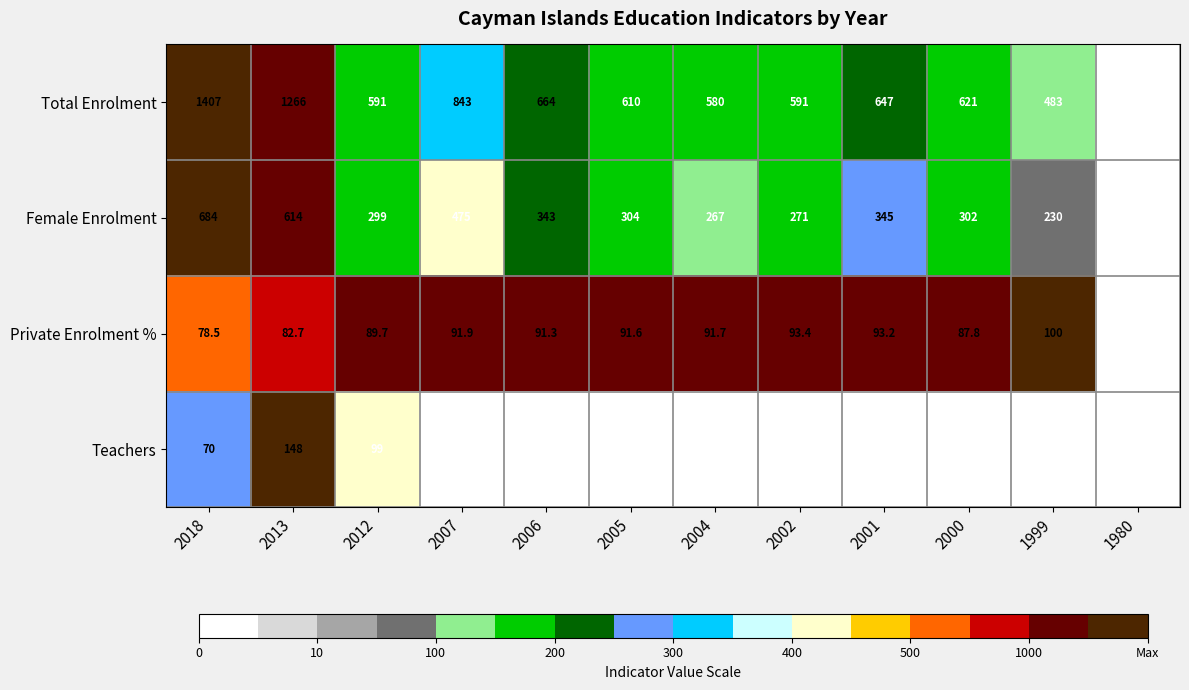

True or false: Private Enrolment % has a value of 41.3 at 2007.

False